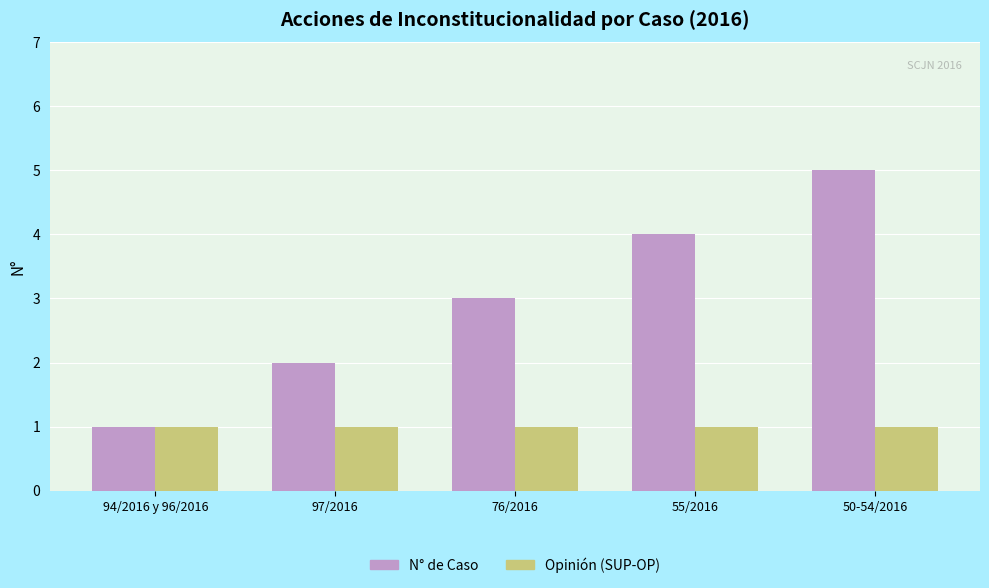

Is it true that Opinión (SUP-OP) equals 2 at 55/2016?

False